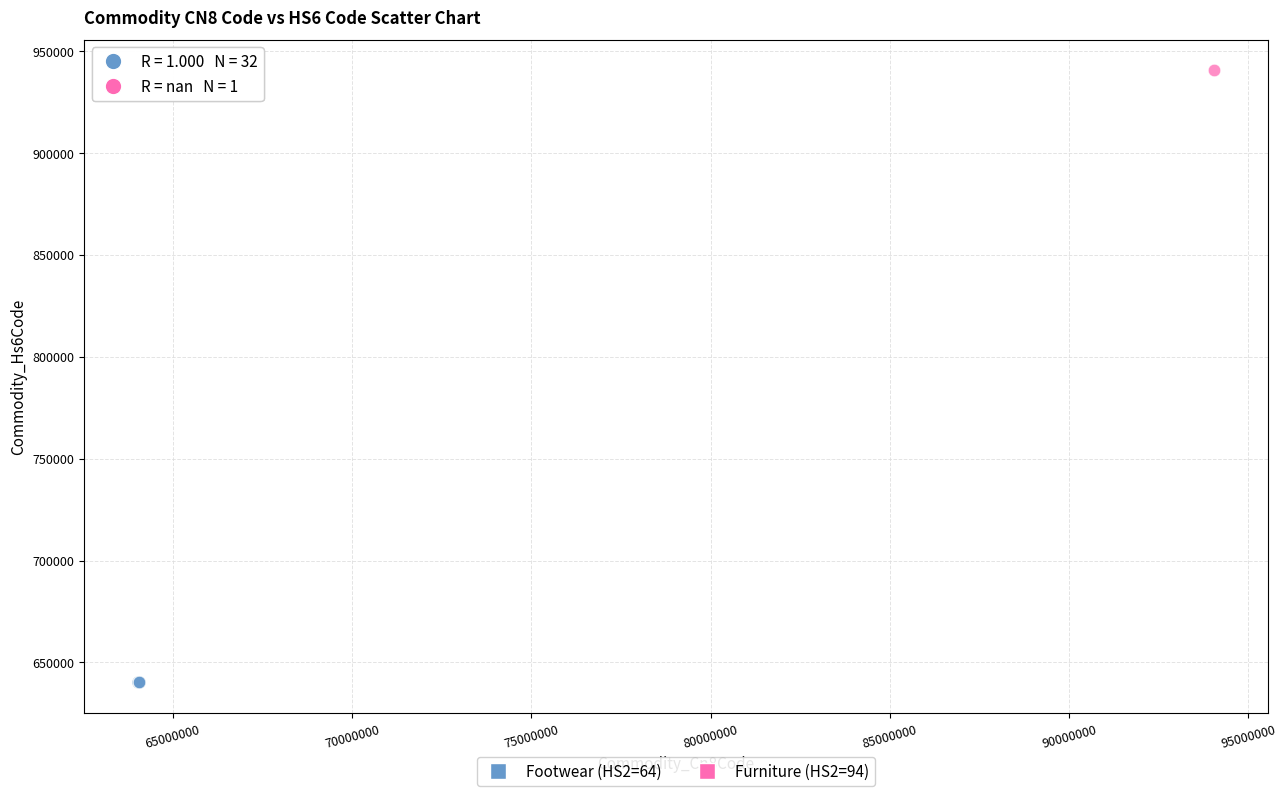

What are all the series names shown in the legend?

Footwear (HS2=64), Furniture (HS2=94)